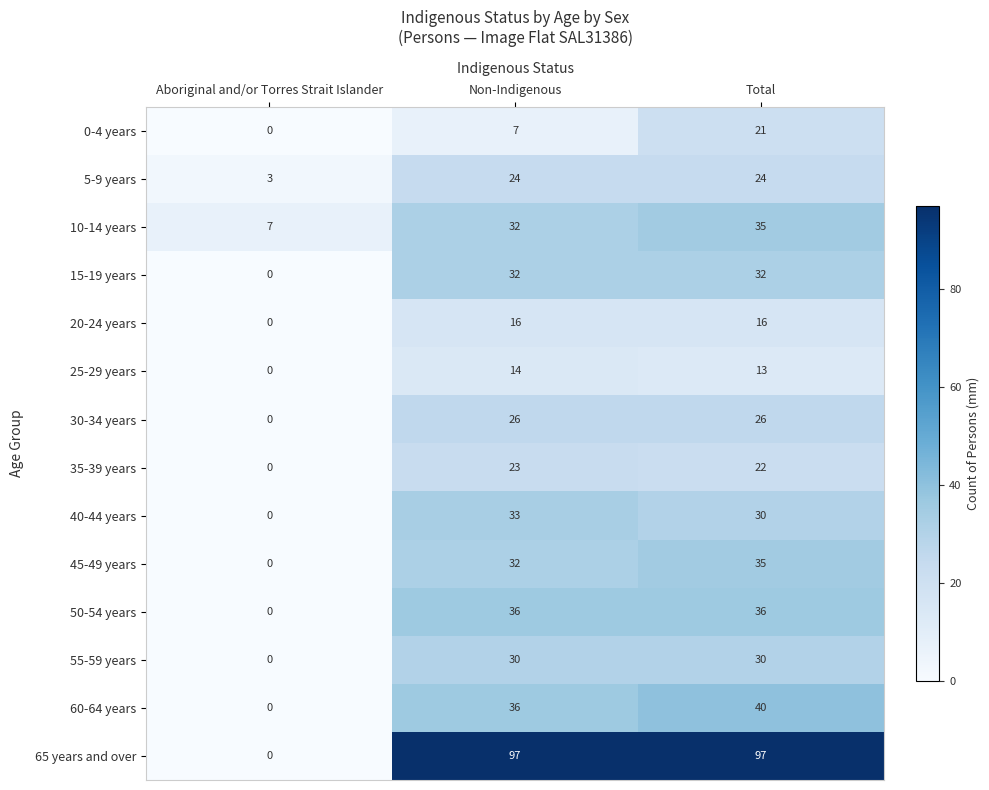

What is the sum of all 60-64 years values?

76